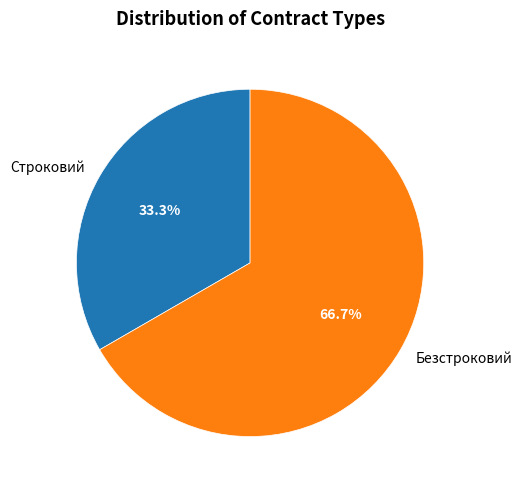

To the nearest percent, what is the difference between the largest and smallest slice percentages?

33%